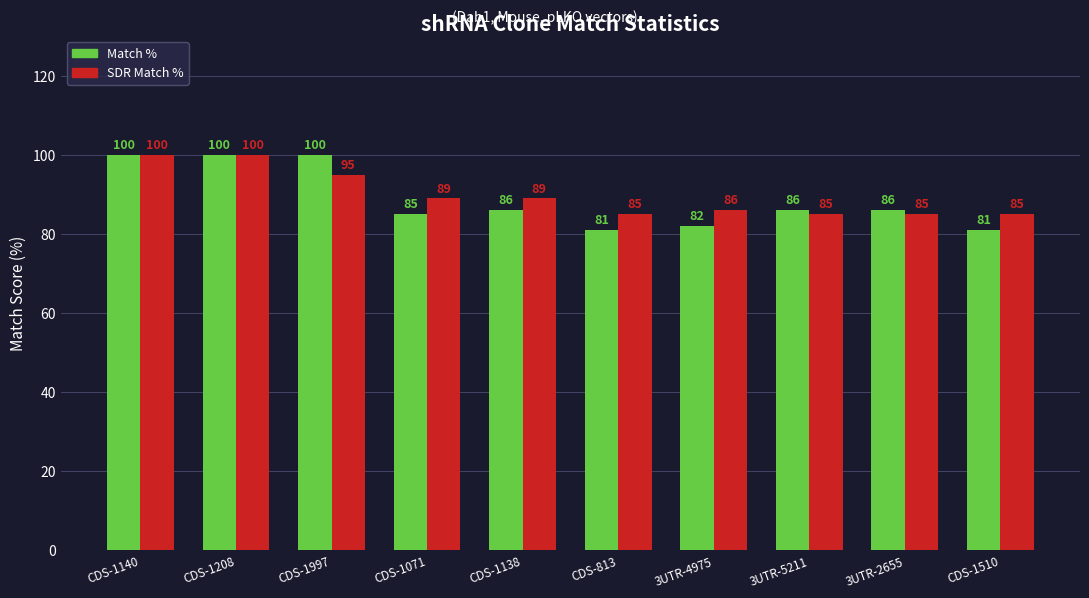

What value does the Match % series have at CDS-1510, to the nearest 5?

80